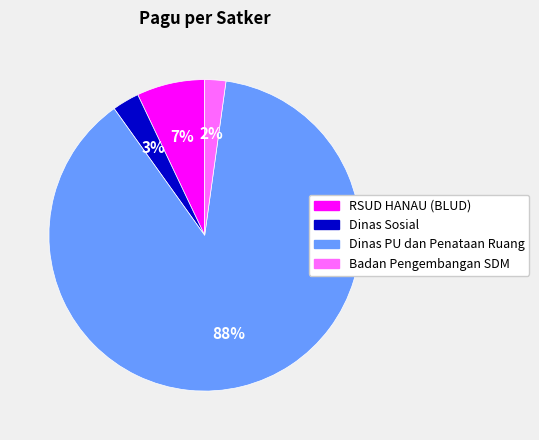

To the nearest percent, what is the difference between the largest and smallest slice percentages?

86%